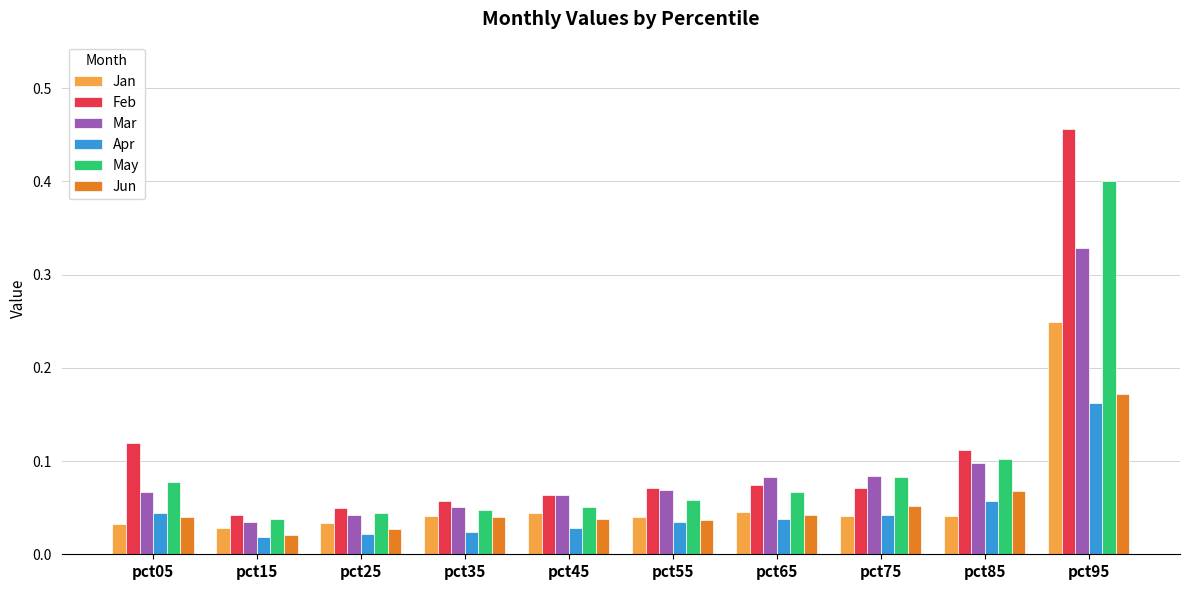

Is the value of Feb at pct35 greater than the value of Mar at pct85?

No